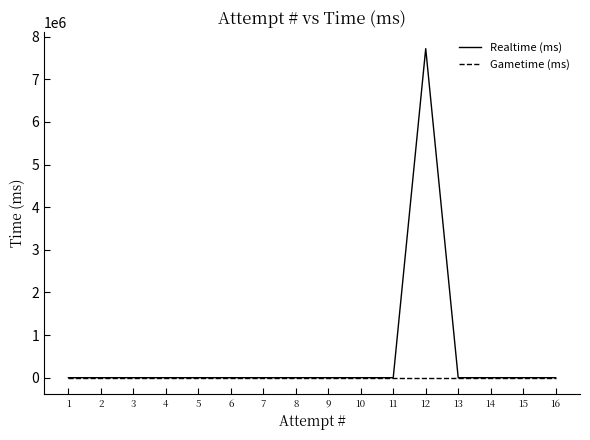

Which series has the largest range (max minus min)?

Realtime (ms)